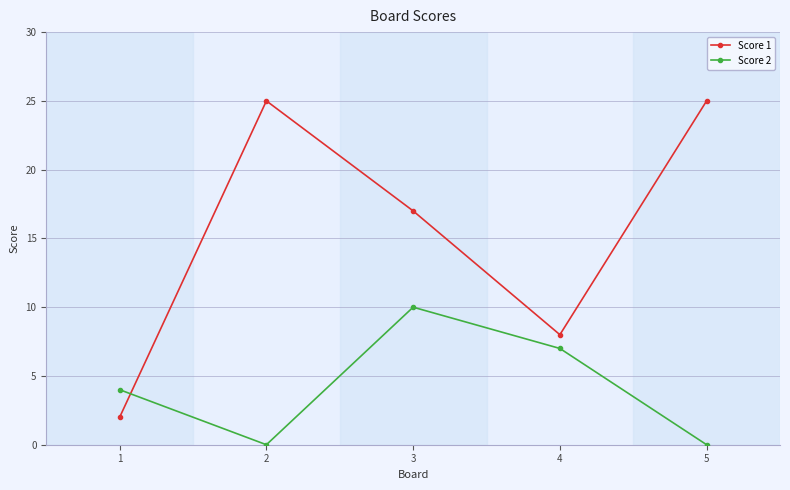

What is the difference between the second highest and second lowest values in the Score 1 series?

17